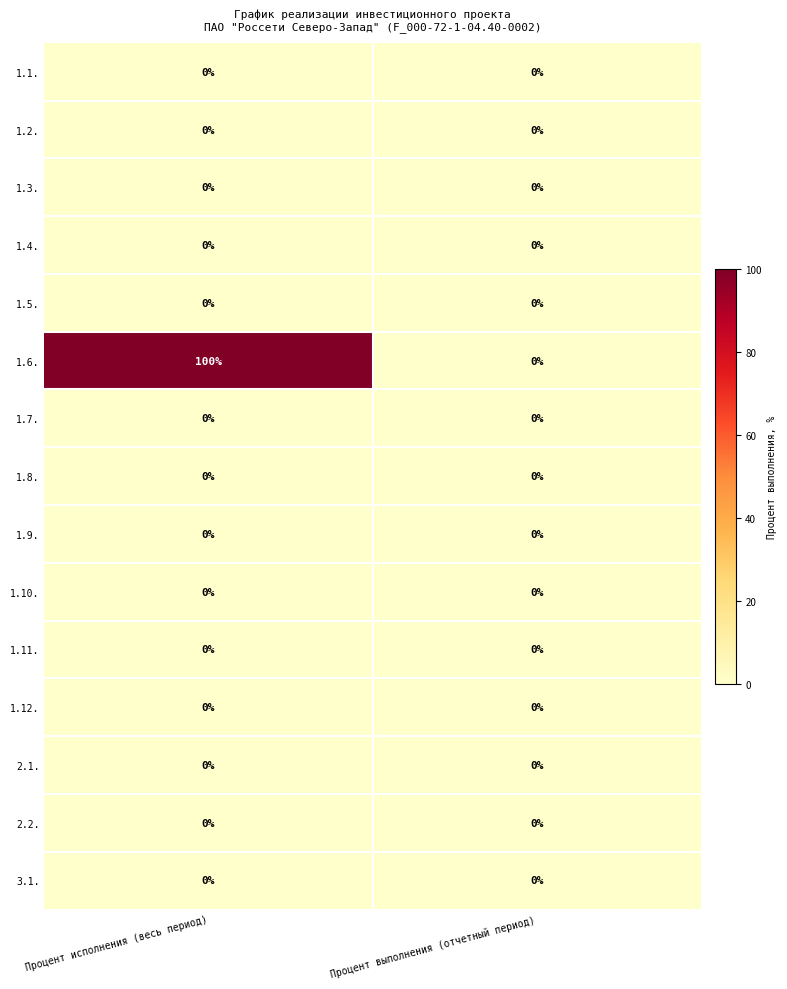

At which category does the chart reach its peak across all series?

Процент исполнения (весь период)